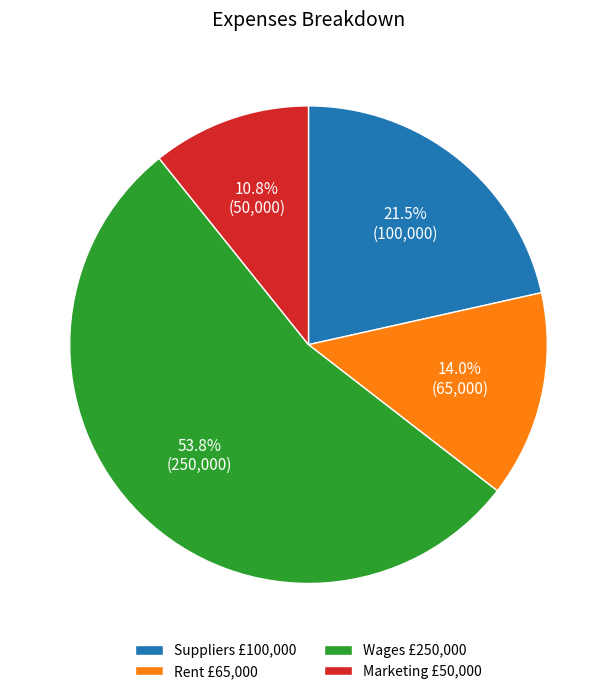

To the nearest percent, what is the average slice percentage?

25%